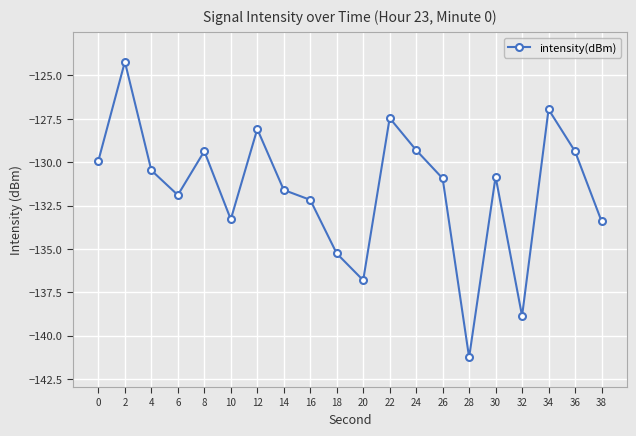

The chart shows a value of -70.9 at 24. True or false?

False